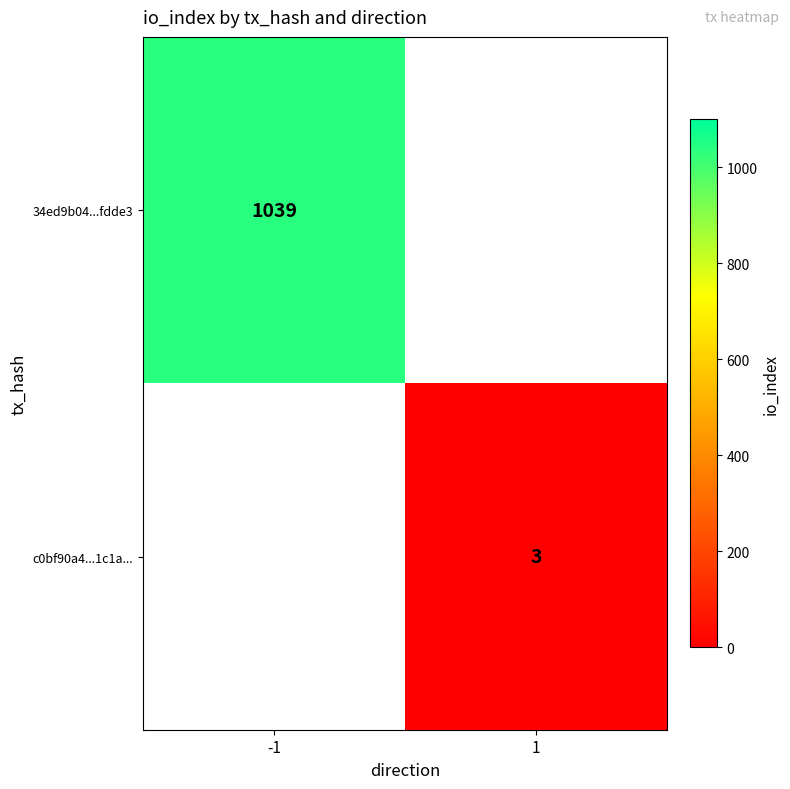

Is it true that c0bf90a4...1c1a... equals 3 at 1?

True